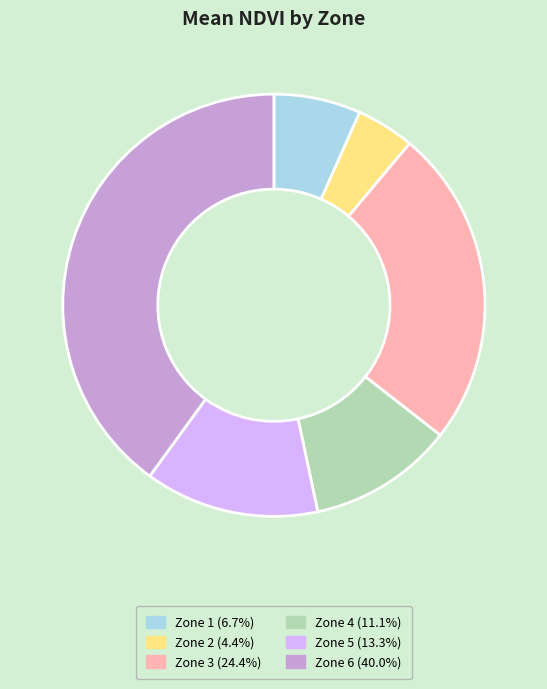

How many slices are in this pie chart?

6